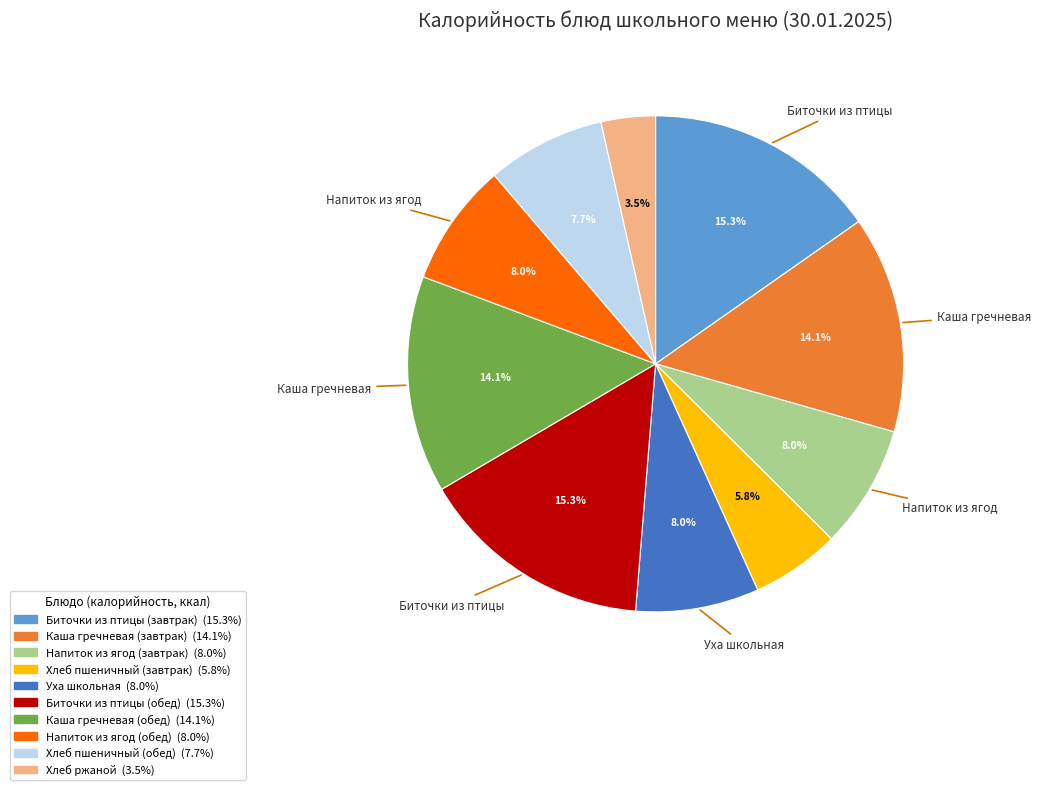

What percentage do Хлеб пшеничный (обед) and Биточки из птицы (завтрак) together represent?

23.0%